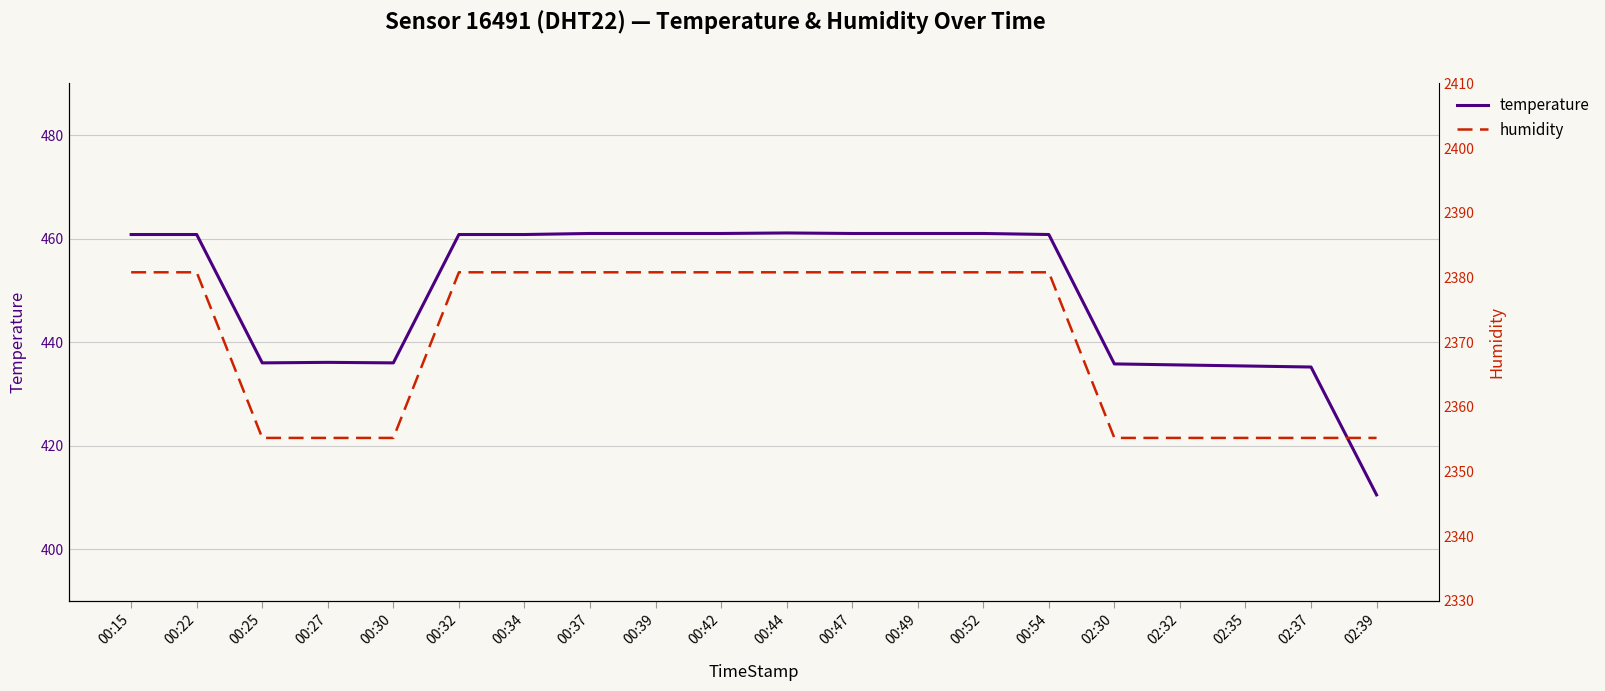

What are all the series names shown in the legend?

temperature, humidity